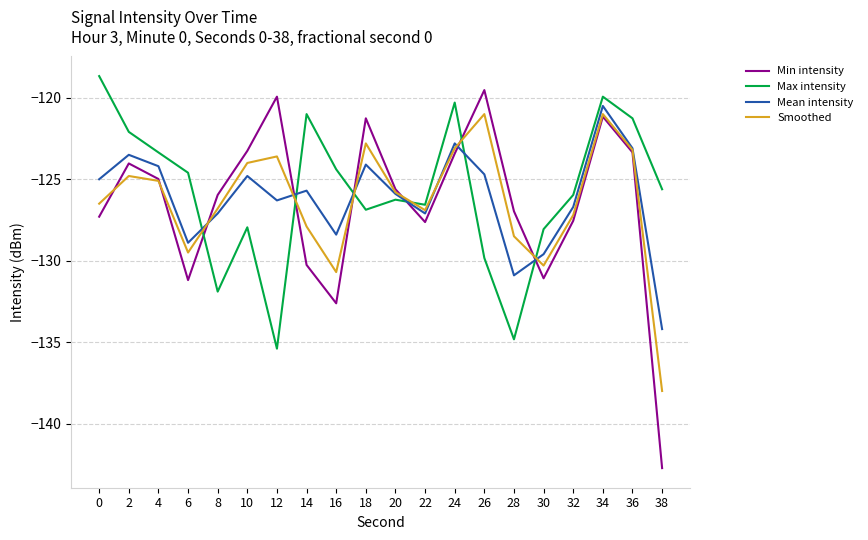

At which label does Mean intensity reach its peak?

34